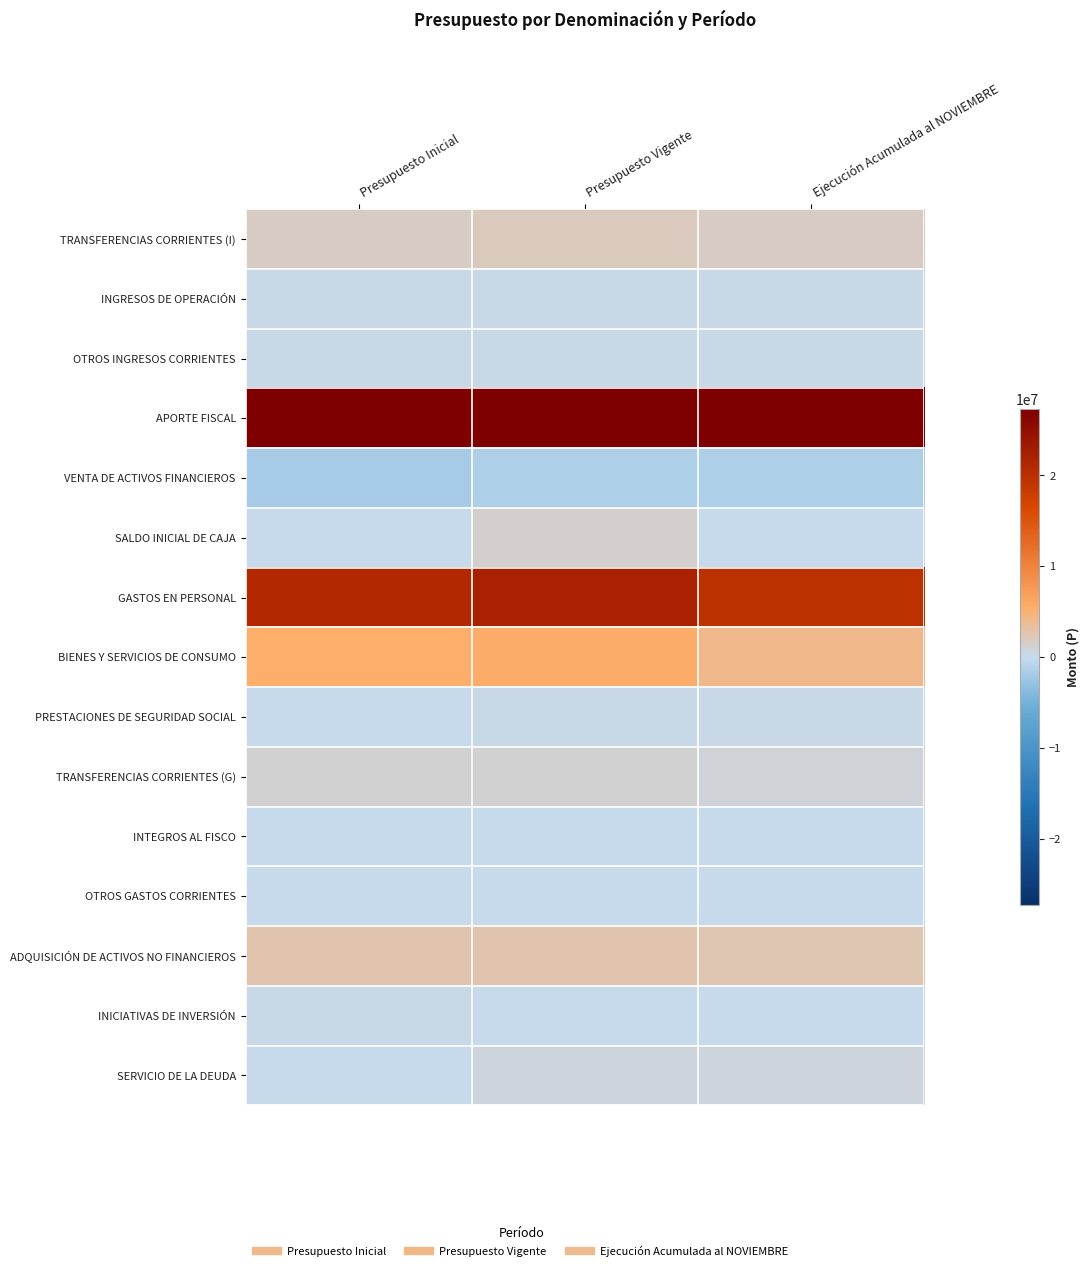

At Ejecución Acumulada al NOVIEMBRE, list the series in order from largest to smallest.

APORTE FISCAL, GASTOS EN PERSONAL, BIENES Y SERVICIOS DE CONSUMO, ADQUISICIÓN DE ACTIVOS NO FINANCIEROS, TRANSFERENCIAS CORRIENTES (I), TRANSFERENCIAS CORRIENTES (G), SERVICIO DE LA DEUDA, PRESTACIONES DE SEGURIDAD SOCIAL, OTROS INGRESOS CORRIENTES, INGRESOS DE OPERACIÓN, INTEGROS AL FISCO, OTROS GASTOS CORRIENTES, SALDO INICIAL DE CAJA, INICIATIVAS DE INVERSIÓN, VENTA DE ACTIVOS FINANCIEROS